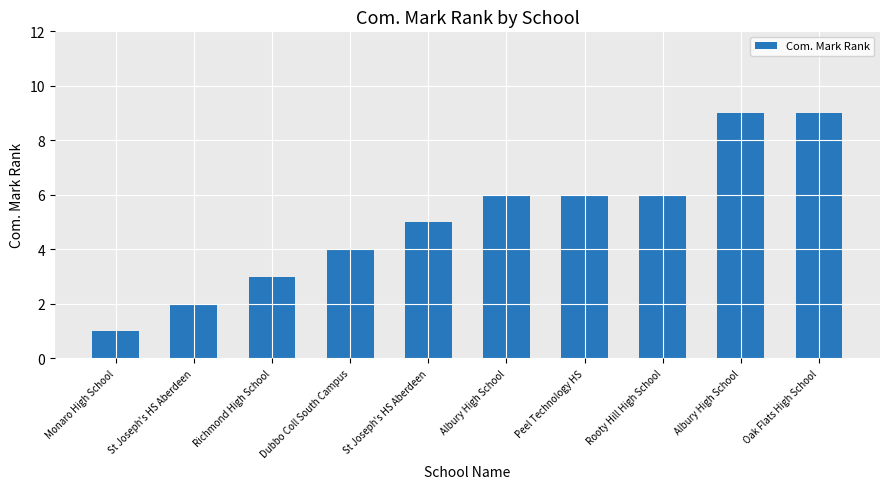

How many distinct data groups are displayed?

1